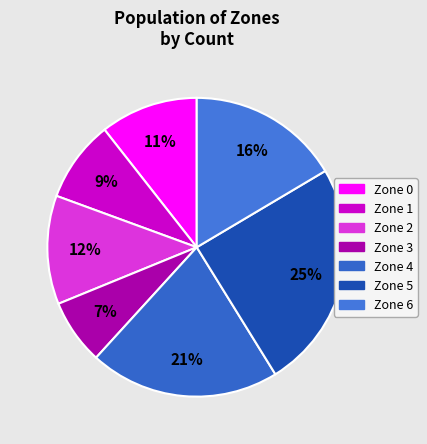

Is there any slice that represents more than half of the pie?

No